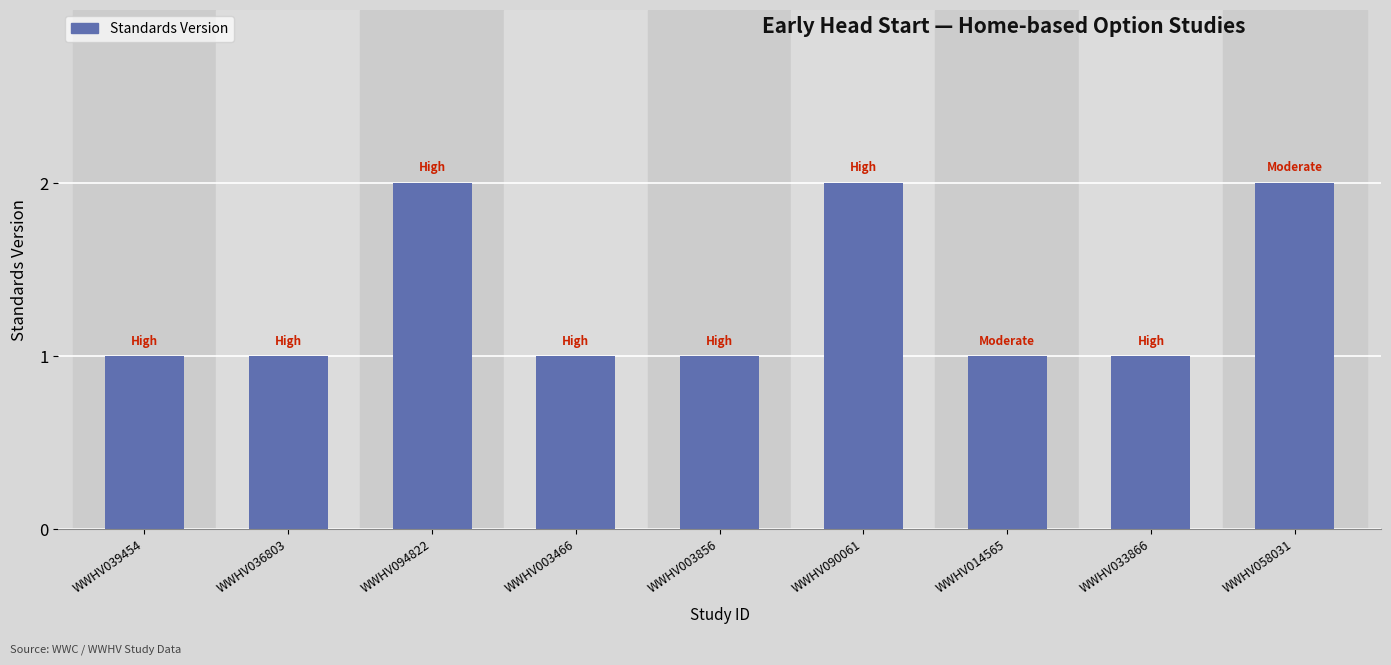

How many categories are shown in the chart?

9